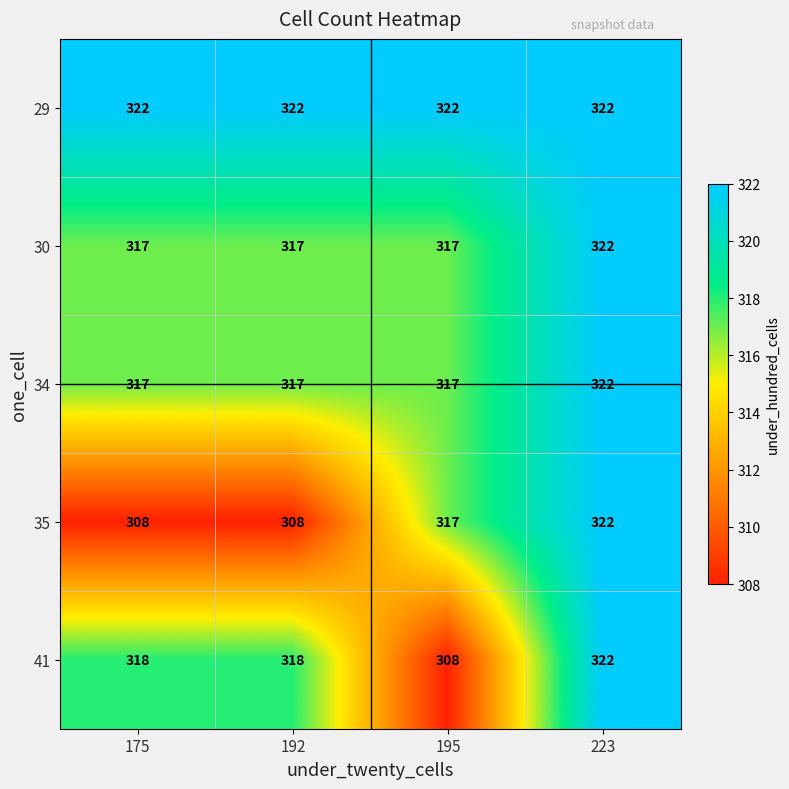

What is the difference between the 41 values at 175 and 195?

10